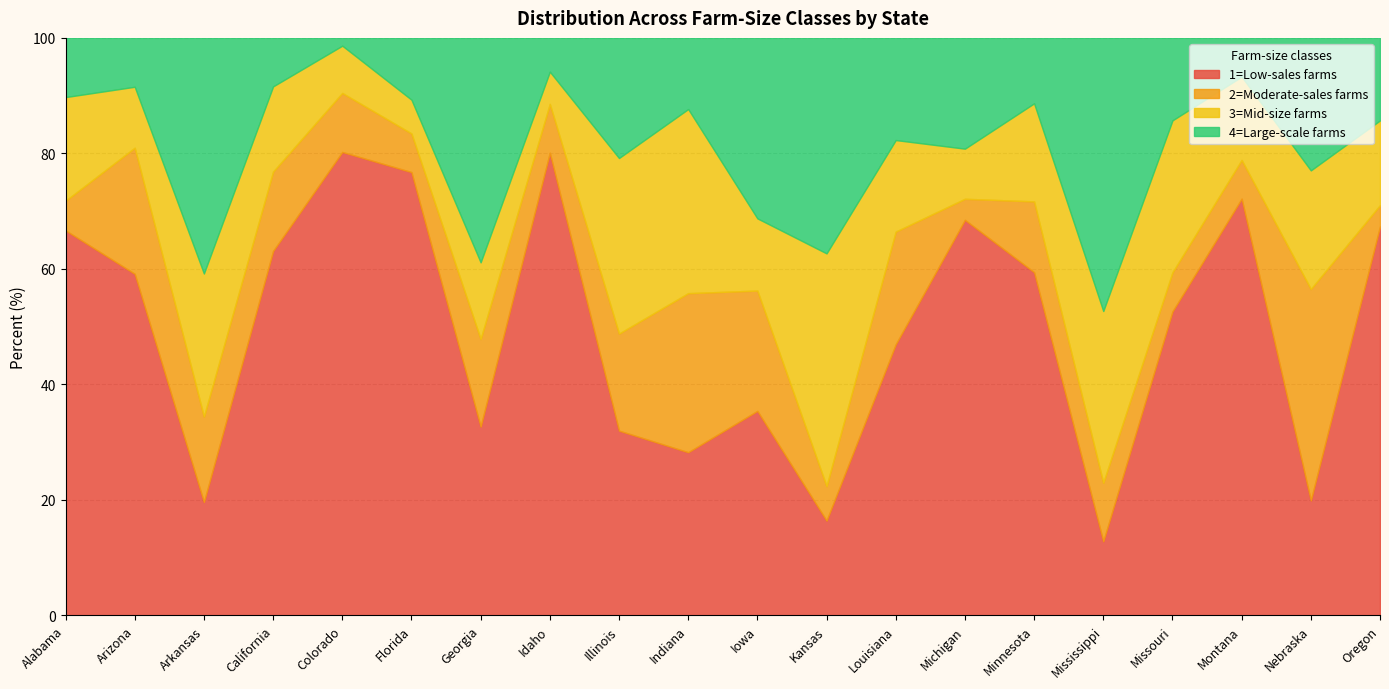

What are all the series names shown in the legend?

1=Low-sales farms, 2=Moderate-sales farms, 3=Mid-size farms, 4=Large-scale farms